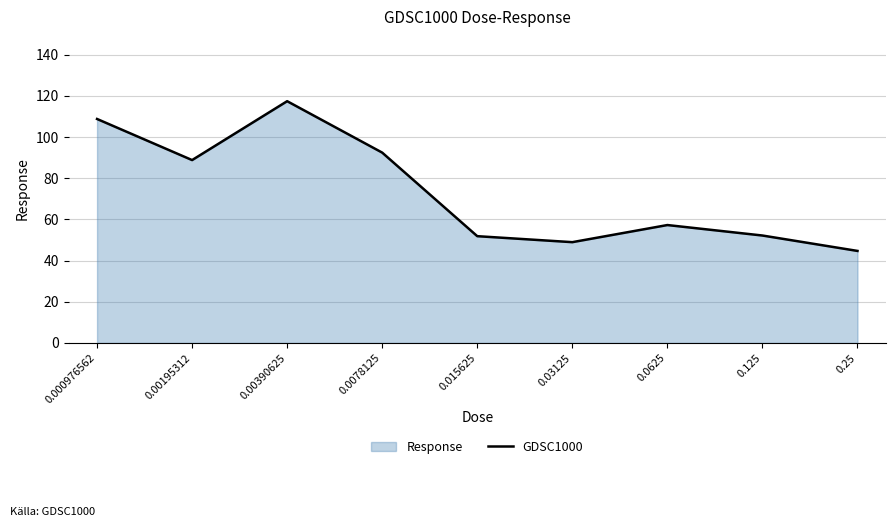

What is the label of the 1st point from the left?

0.000976562